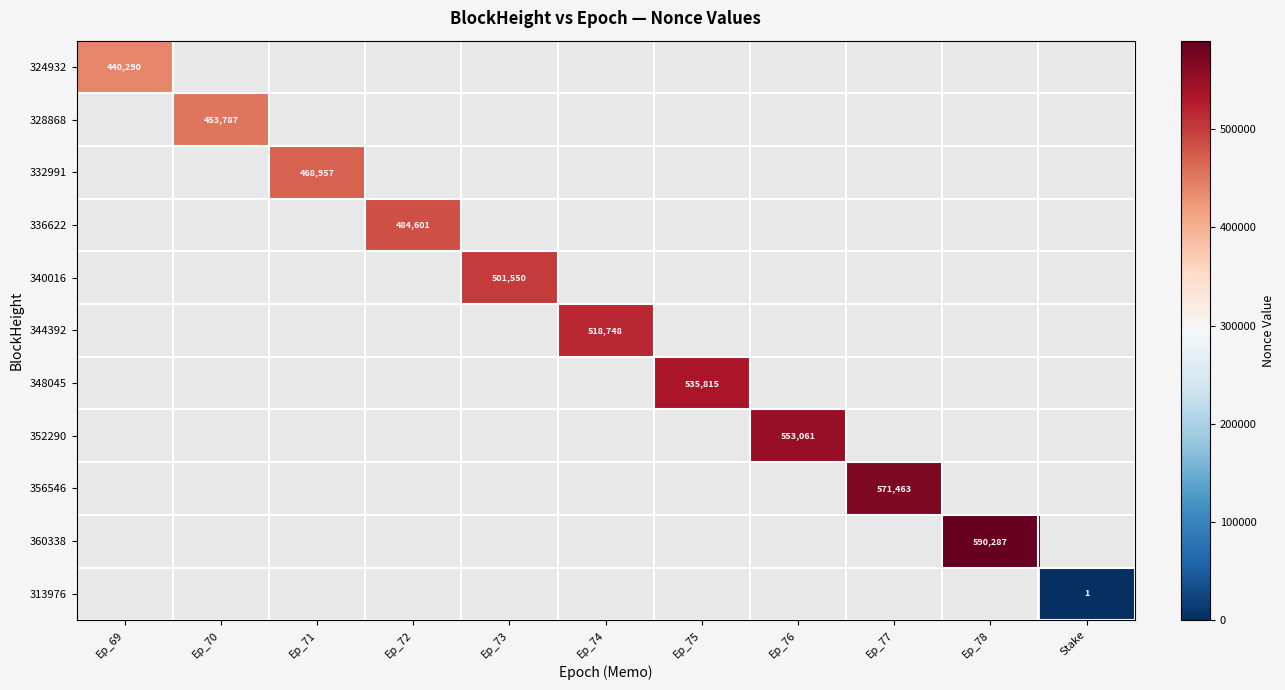

The value of 352290 at Ep_76 is 553061. True or false?

True